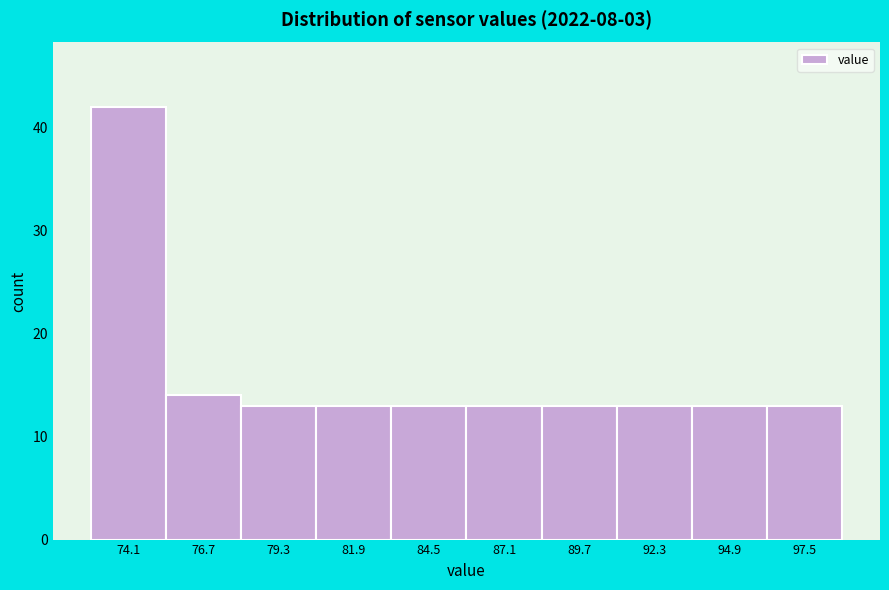

Reading left to right, list every bar in this chart as the range it spans on the x-axis followed by its height. Neither the bar edges nor the heights are printed on the chart, so give them approximately, as read against the axes.

73.0 to 75.5: 42
75.5 to 78.0: 14
78.0 to 80.5: 13
80.5 to 83.0: 13
83.0 to 86.0: 13
86.0 to 88.5: 13
88.5 to 91.0: 13
91.0 to 93.5: 13
93.5 to 96.0: 13
96.0 to 99.0: 13